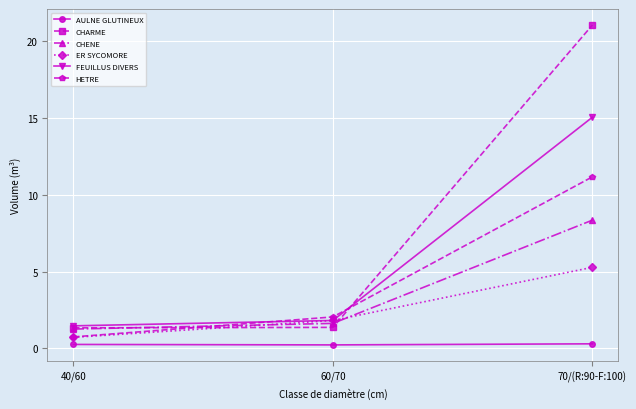

Is it true that CHENE equals 2.9 at 60/70?

False